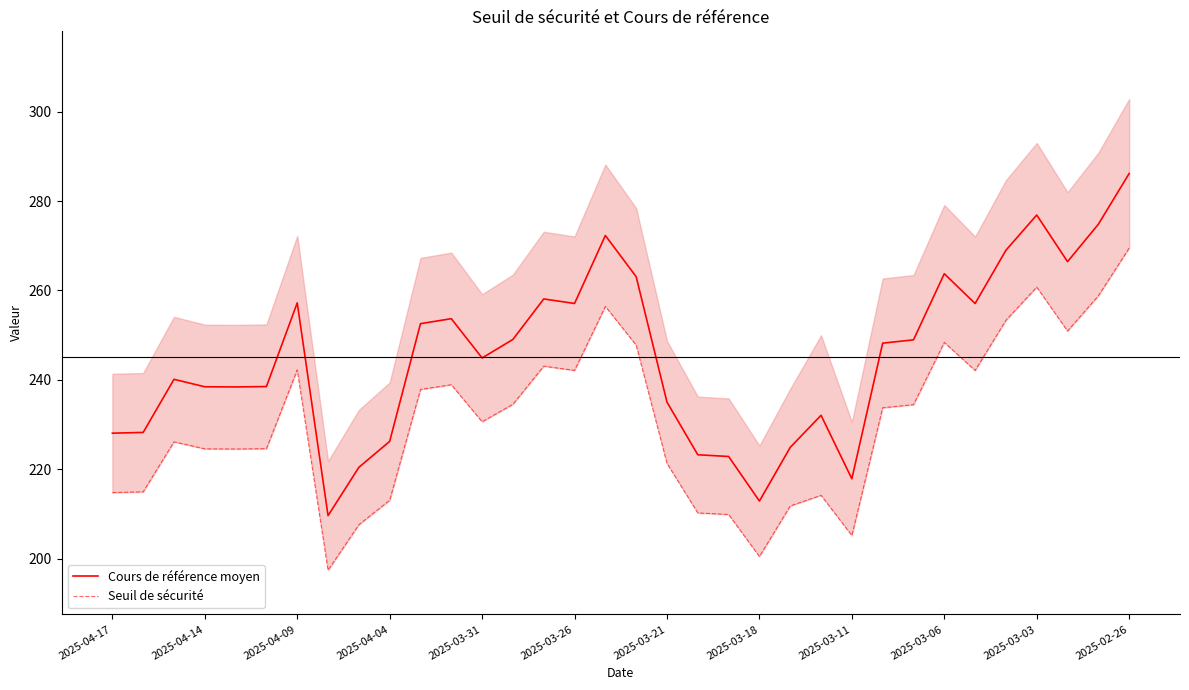

The Cours de référence moyen series shows 257.1 at 2025-03-26. True or false?

True